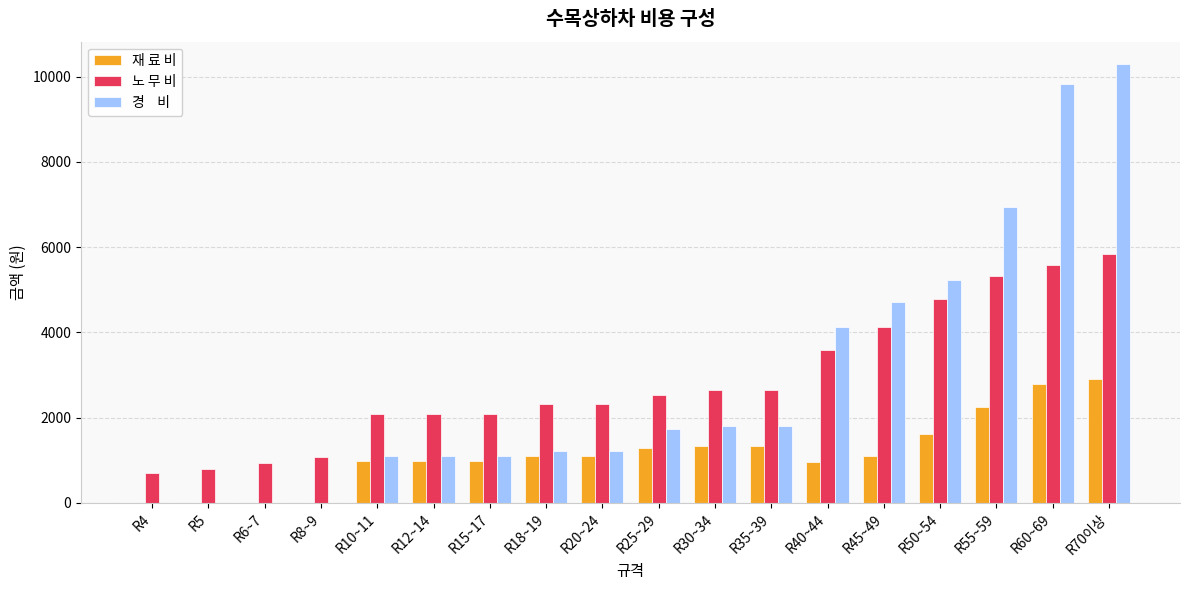

At which category does the chart reach its peak across all series?

R70이상